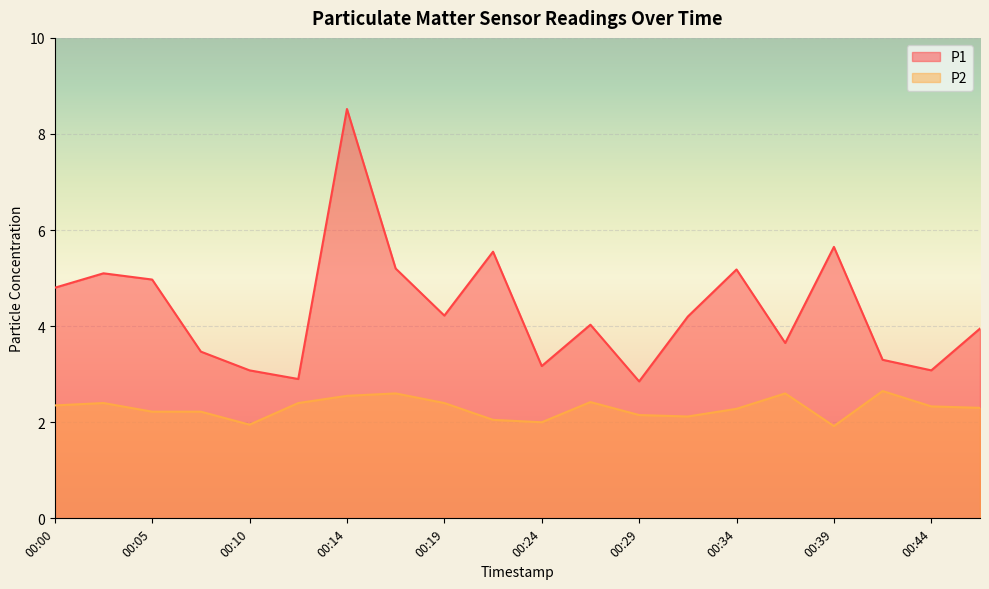

Count the number of categories in the chart.

20